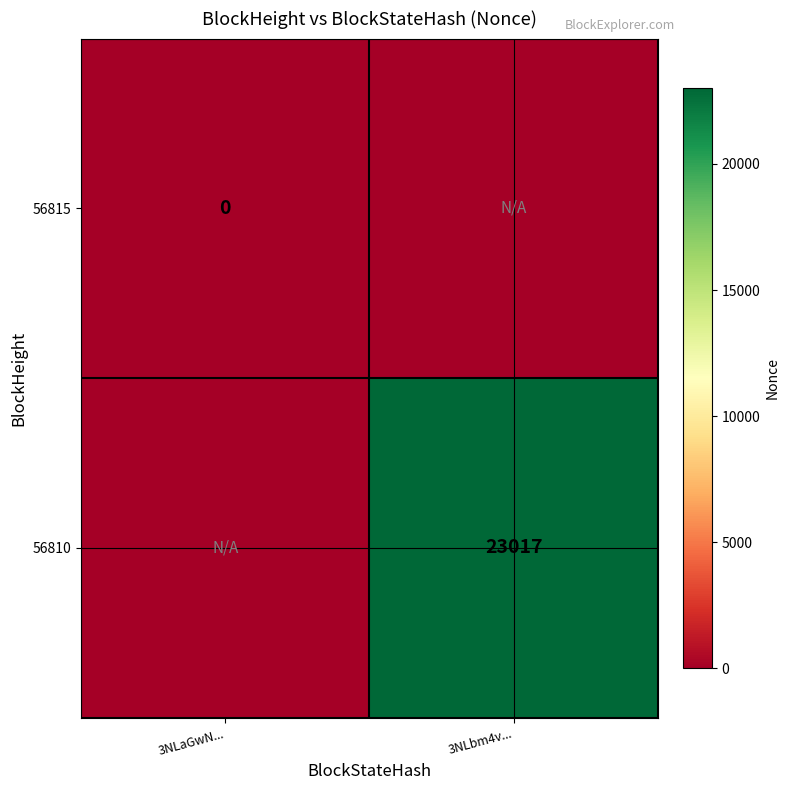

True or false: 56810 has a value of 23017 at 3NLbm4v....

True